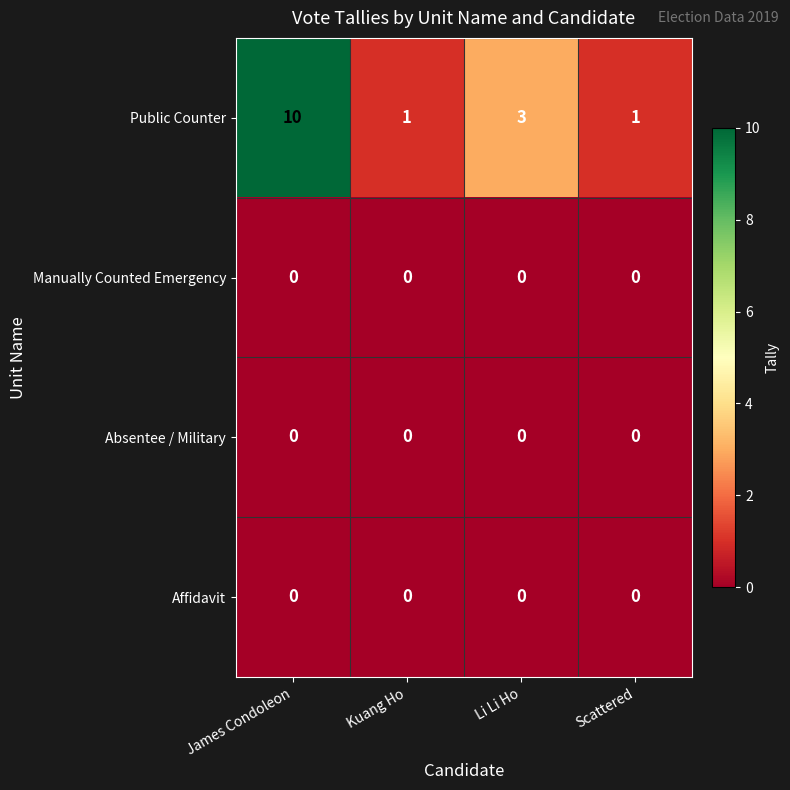

At which label is Public Counter closest to 5?

Li Li Ho